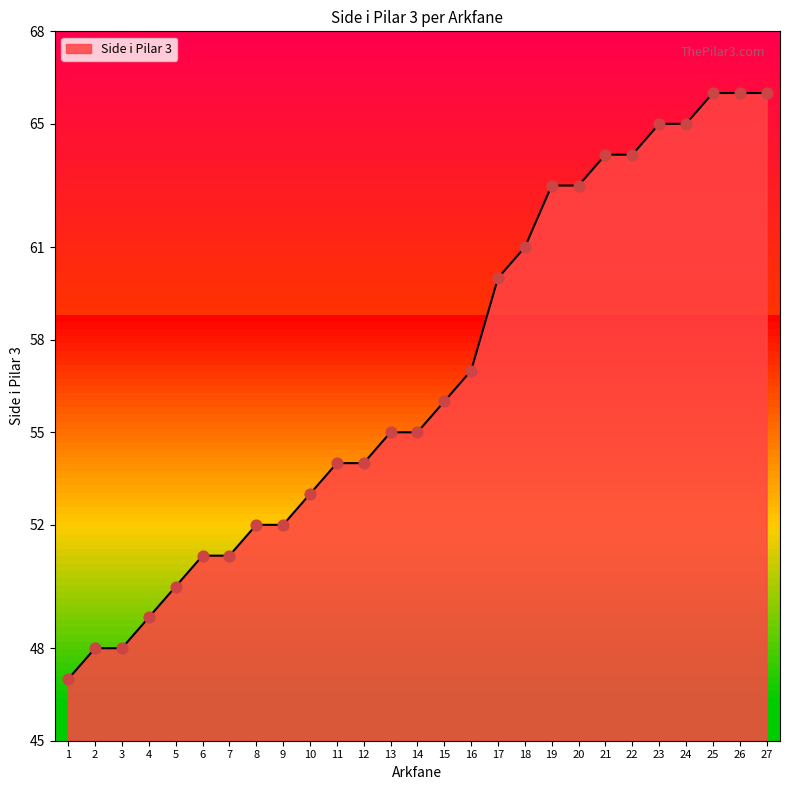

Which has a higher value, 25 or 23?

25